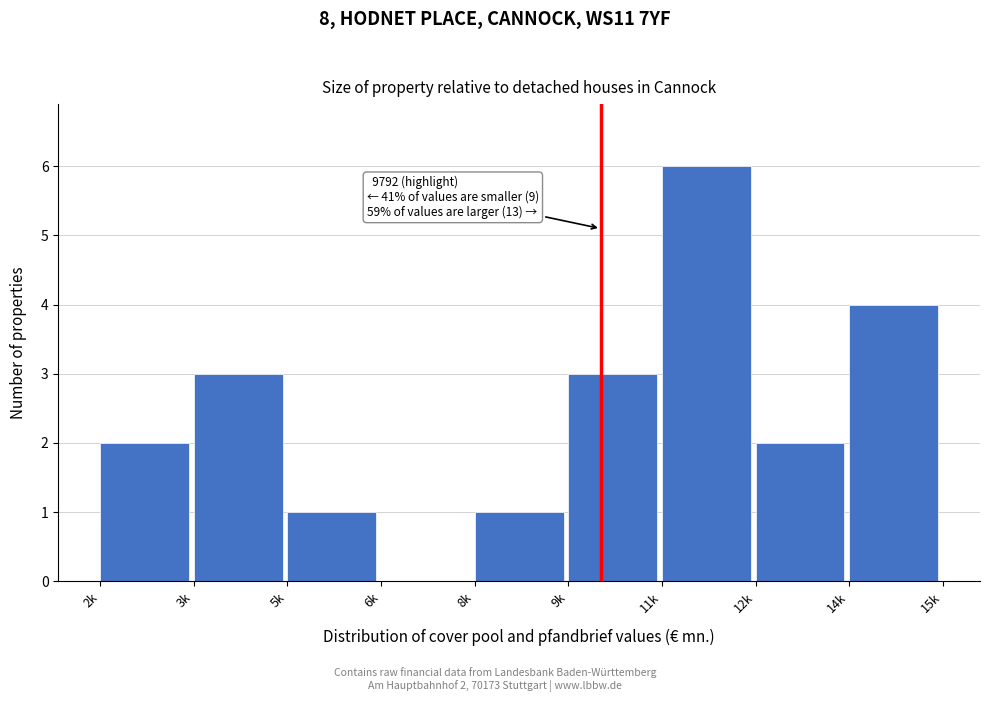

Reading right to left, extract all data points from this chart.

14k=4	12k=2	11k=6	9k=3	8k=1	6k=0	5k=1	3k=3	2k=2